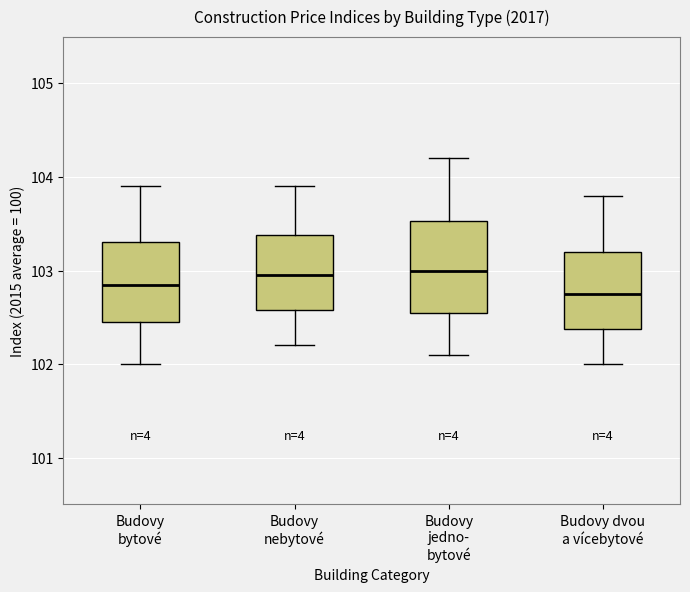

Reading left to right, read every box against the y-axis: the position of its median line, the range the box covers, and the ends of its whiskers. The values are not printed on the chart, so give them approximately, as read against the axis.

Budovy bytové: median 102.9, box 102.5 to 103.3, whiskers 102.0 to 103.9
Budovy nebytové: median 103.0, box 102.6 to 103.4, whiskers 102.2 to 103.9
Budovy jedno- bytové: median 103.0, box 102.6 to 103.5, whiskers 102.1 to 104.2
Budovy dvou a vícebytové: median 102.8, box 102.4 to 103.2, whiskers 102.0 to 103.8